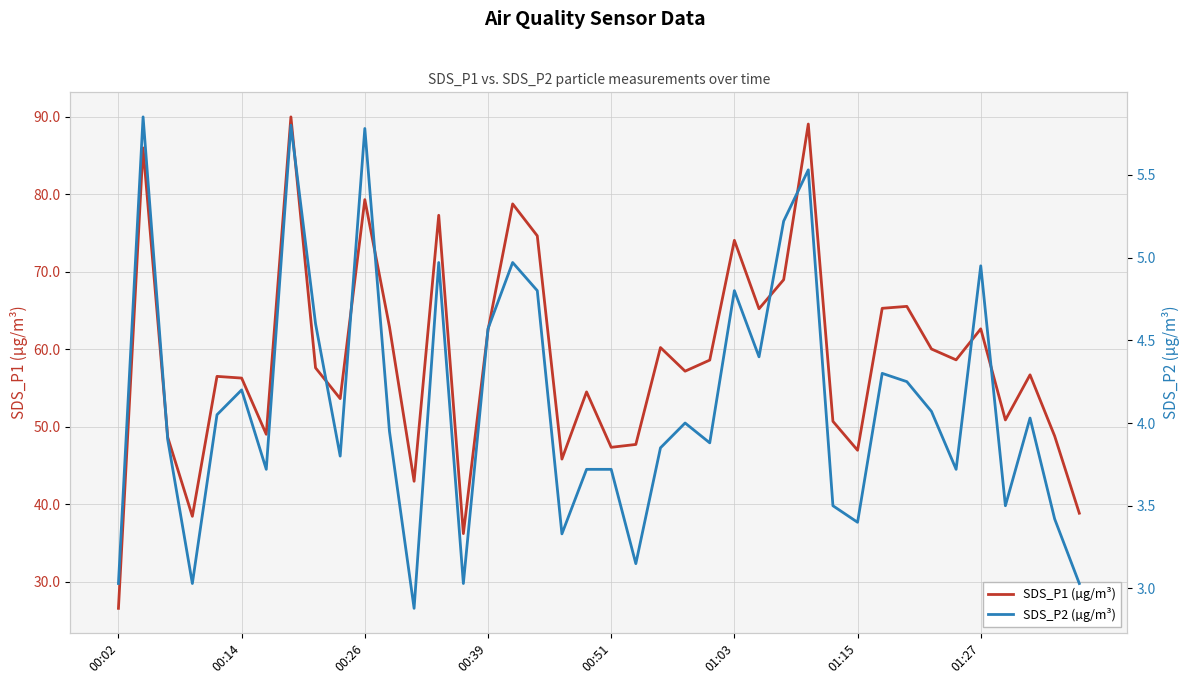

True or false: SDS_P1 (µg/m³) and SDS_P2 (µg/m³) cross at least once.

False